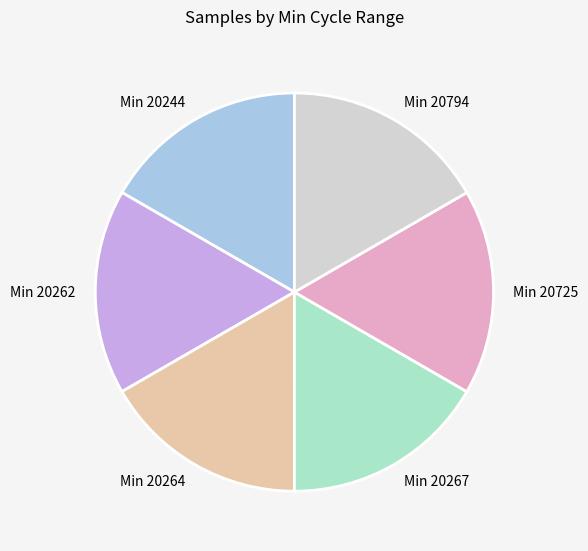

Approximately how many times larger is the value at Min 20725 compared to Min 20794?

1.0